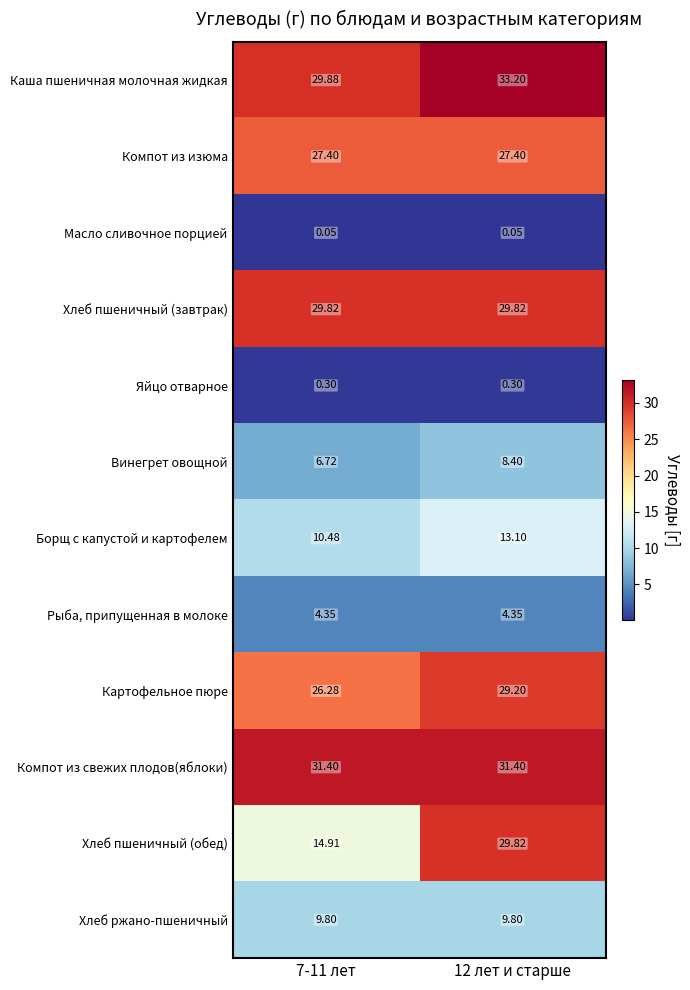

Which series has the widest spread of values?

Хлеб пшеничный (обед)